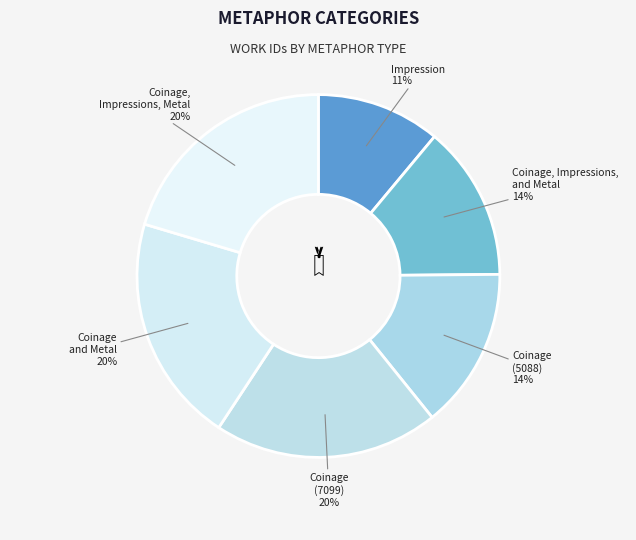

To the nearest percent, what percentage of the pie is Coinage (7099)?

20%